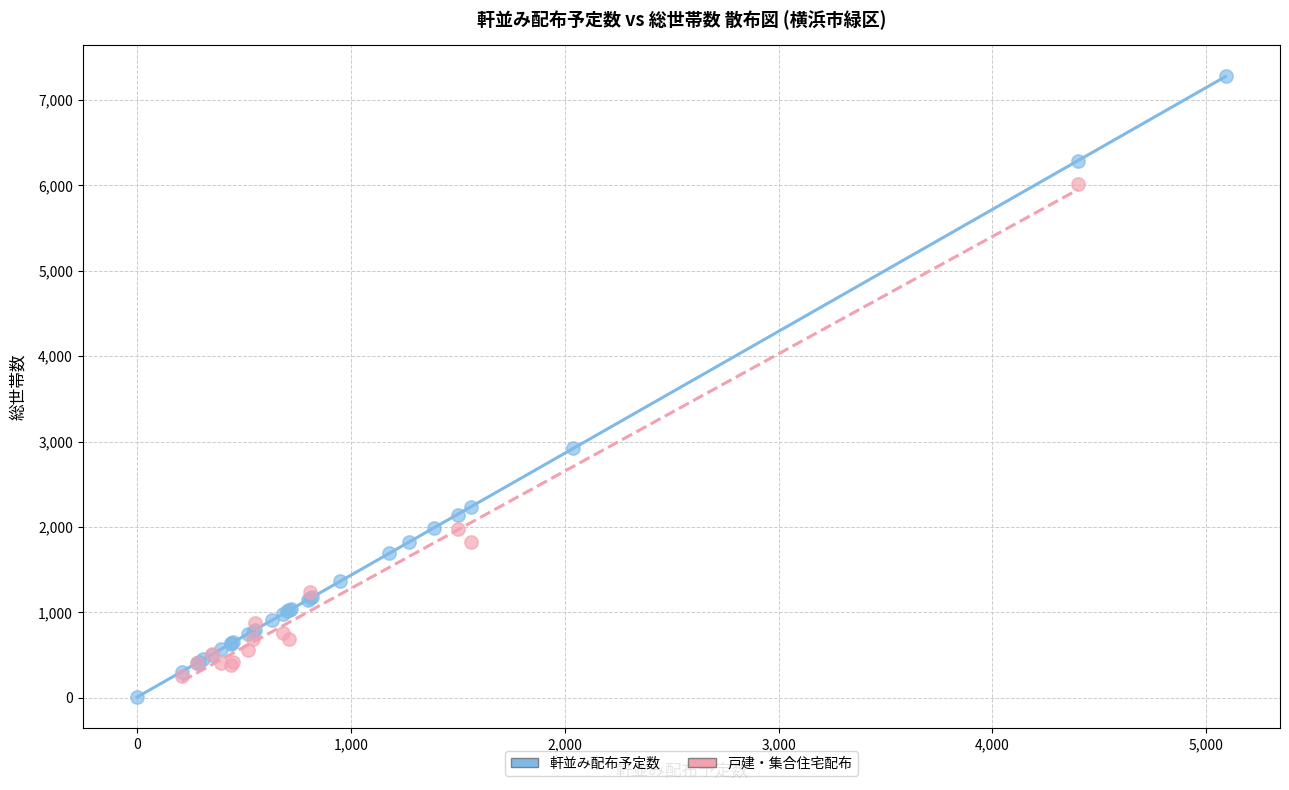

Which series reaches the maximum Y coordinate?

軒並み配布予定数